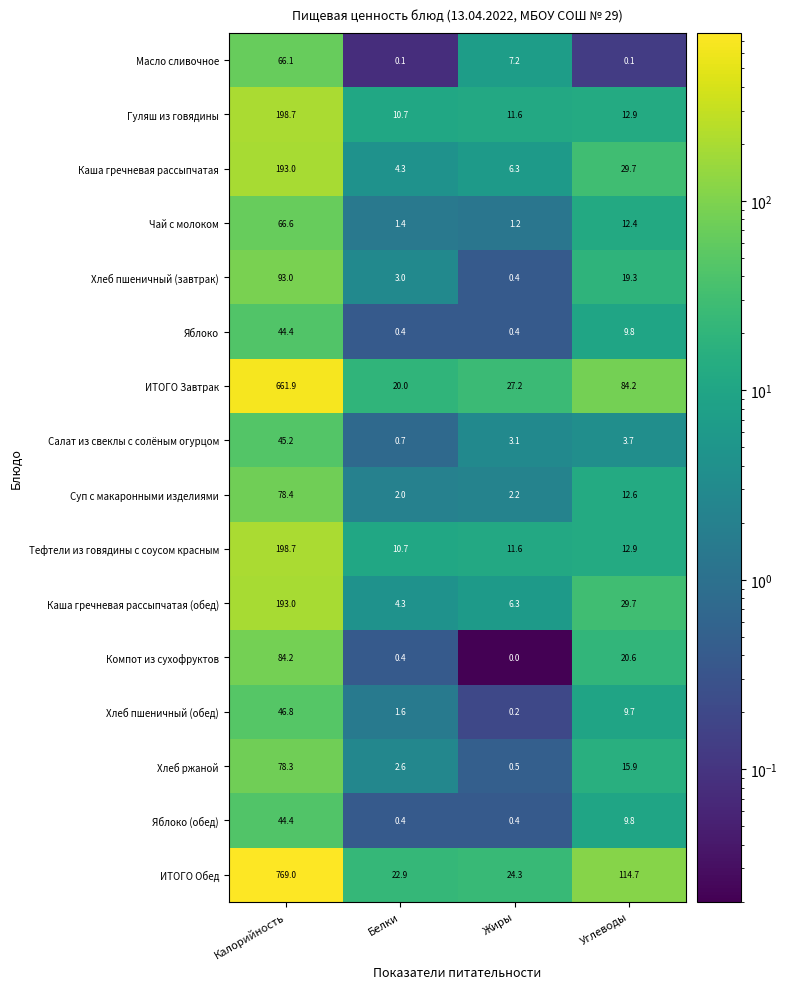

Which category has the highest value across all series?

Калорийность